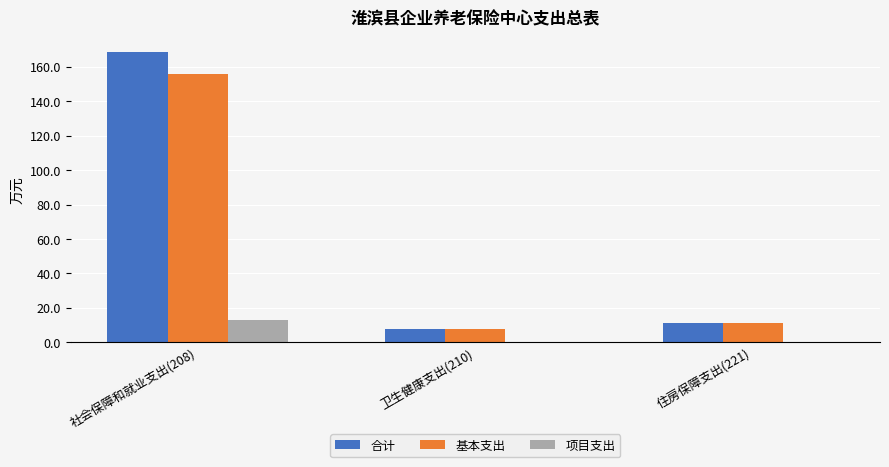

Is it true that 项目支出 equals 6.9 at 住房保障支出(221)?

False